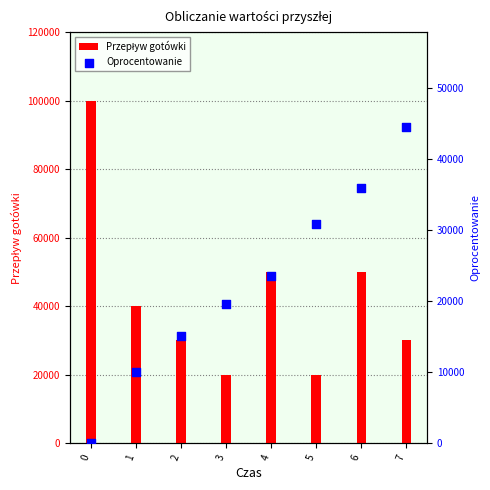

Which series reaches the maximum Y coordinate?

Przepływ gotówki